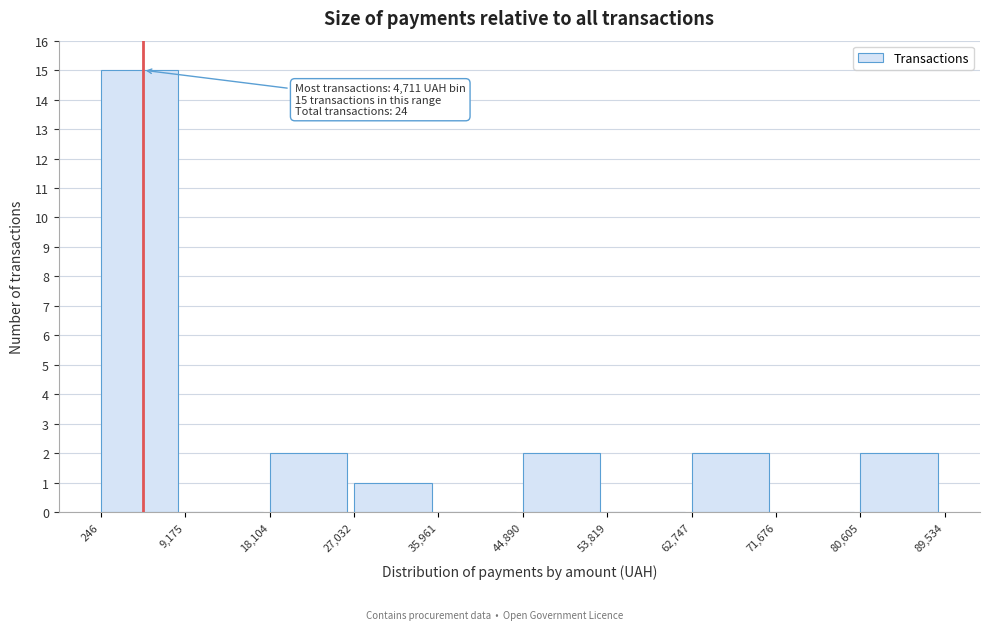

Which range on the x-axis has the tallest bar?

246 to 9,175